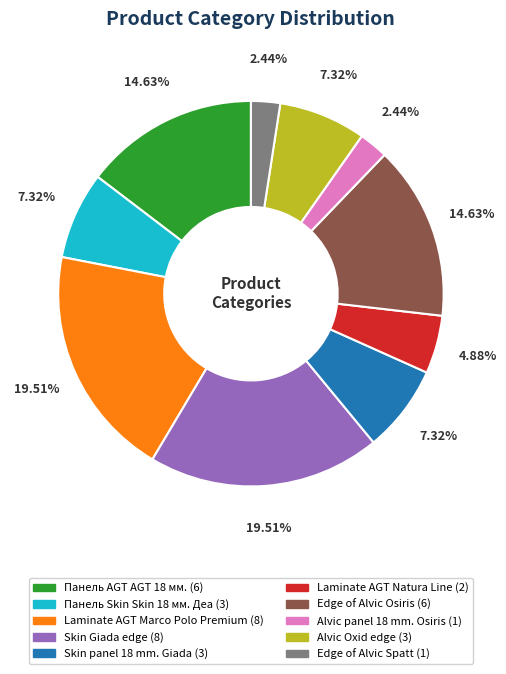

Approximately how many times larger is the value at Edge of Alvic Spatt compared to Alvic Oxid edge?

0.3